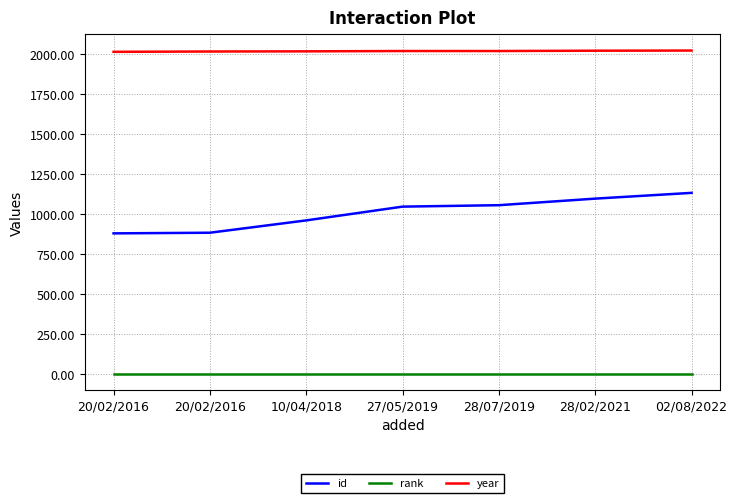

What are all the series names shown in the legend?

id, rank, year